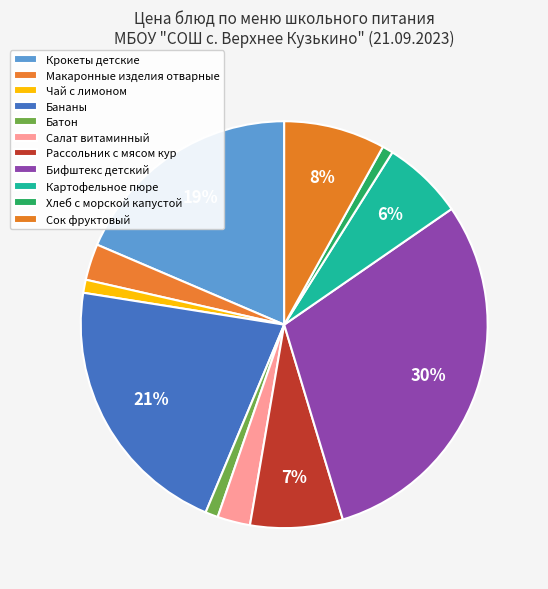

To the nearest percent, what is the difference between the largest and smallest slice percentages?

29%